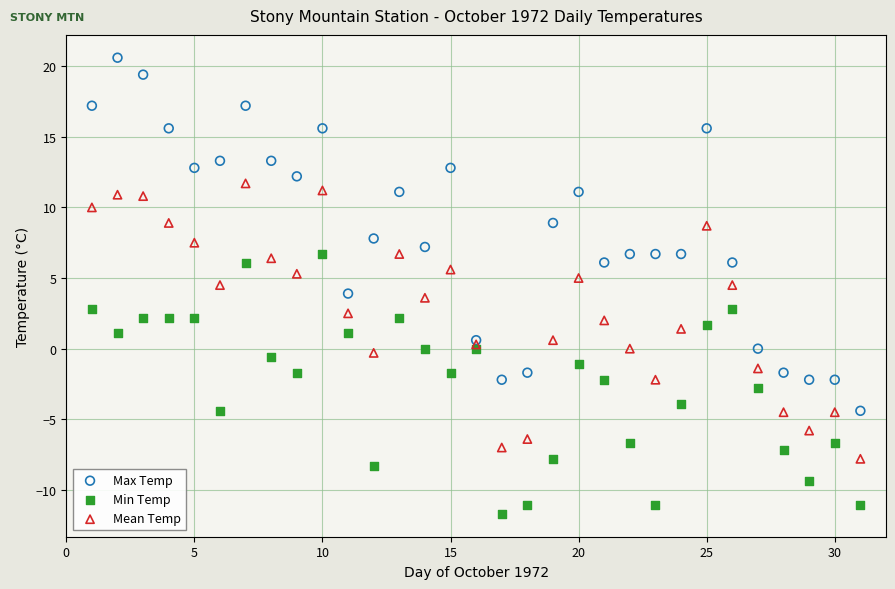

Which series reaches the minimum Y coordinate?

Min Temp